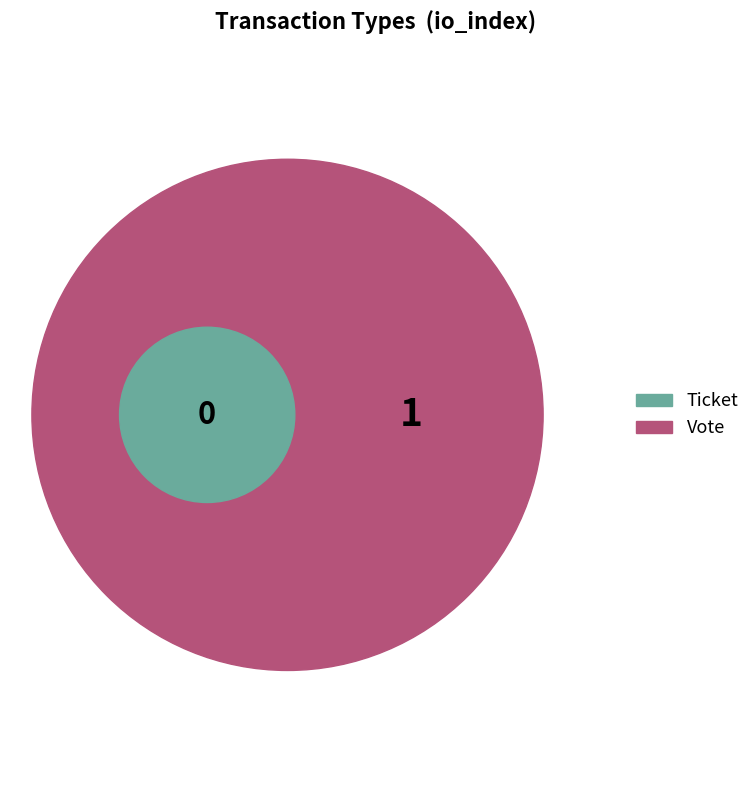

The Vote slice represents 95% of the pie. True or false?

False